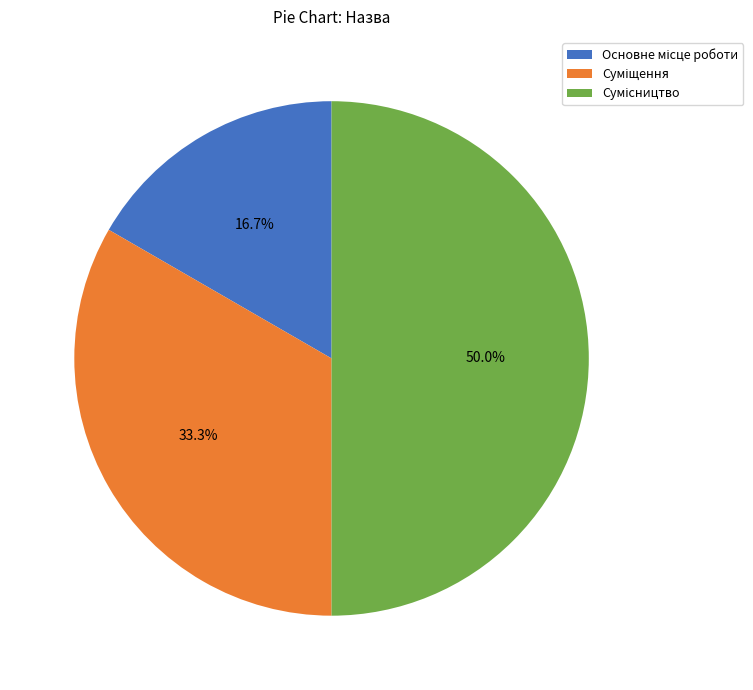

To the nearest percent, what is the combined percentage of Сумісництво and Основне місце роботи?

67%